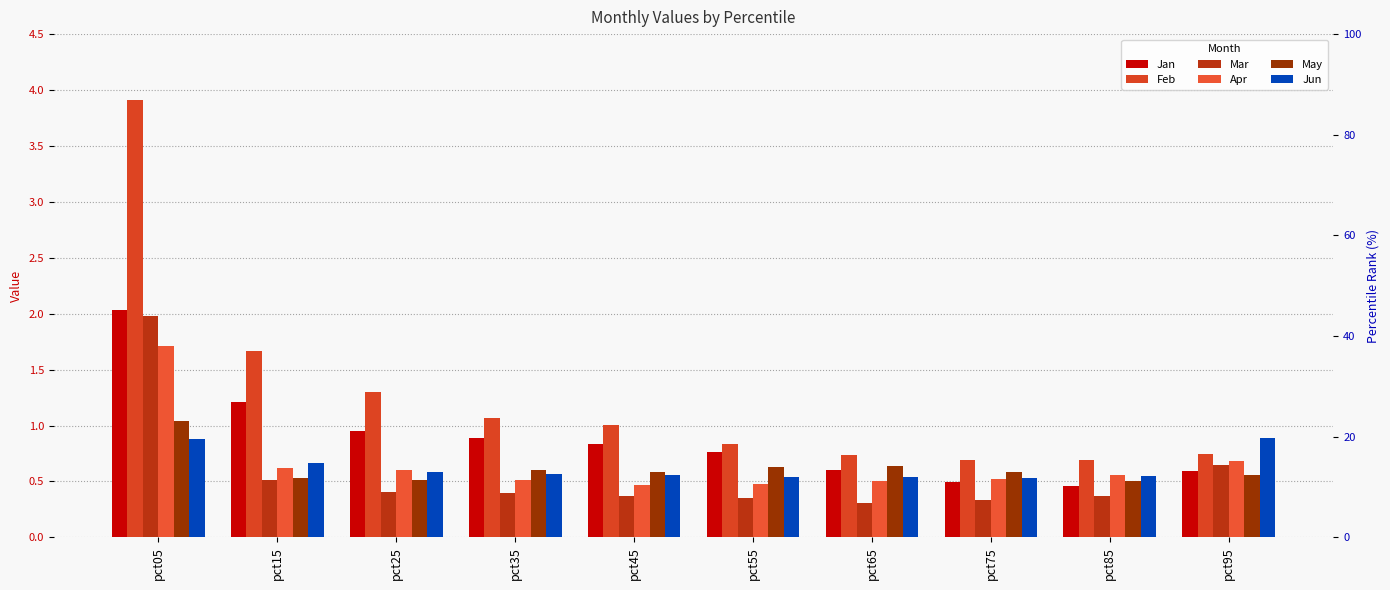

Rank the categories by Jun value from highest to lowest.

pct95, pct05, pct15, pct25, pct35, pct45, pct85, pct55, pct65, pct75